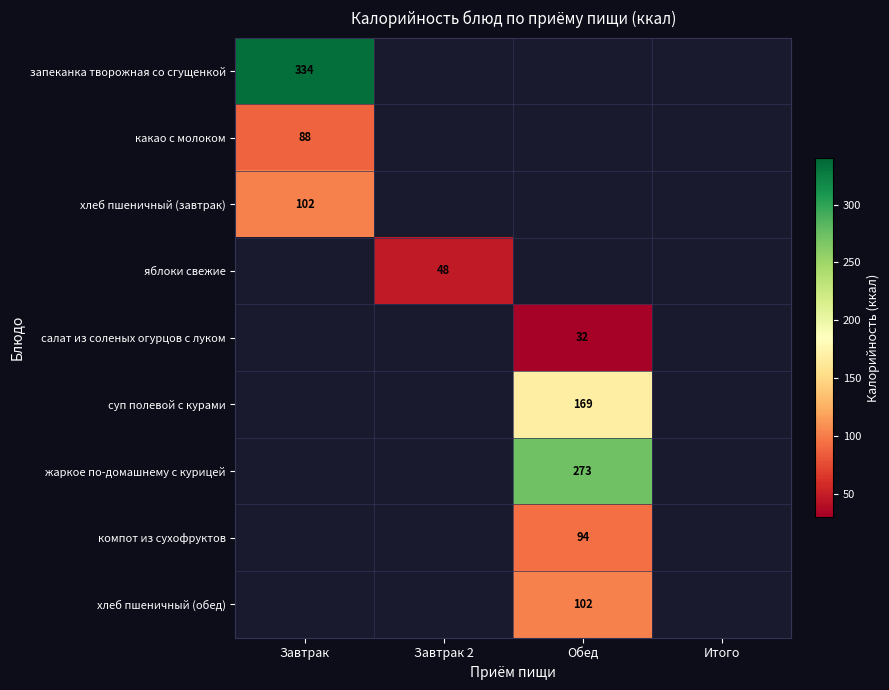

How many data points does each series have?

4